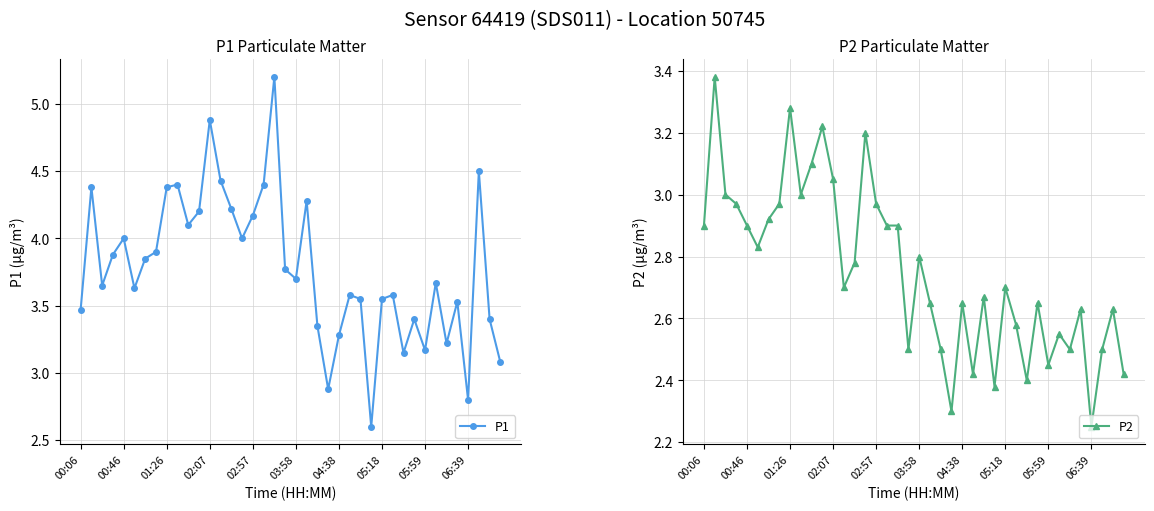

True or false: P2 and P1 intersect in this chart.

False